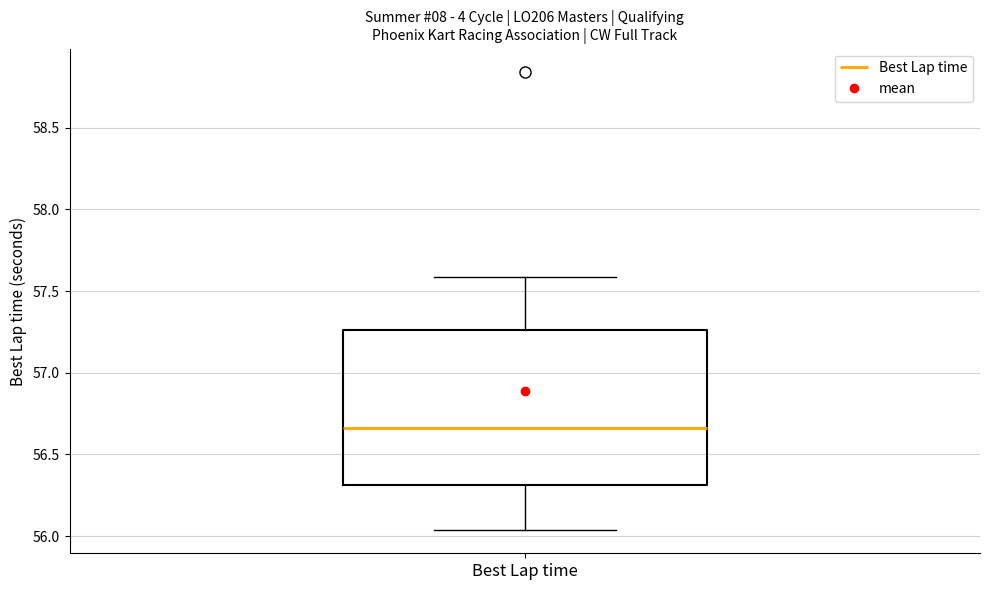

Transcribe this box plot: give where the median line is, the range the box spans, and where the two whiskers end, as read against the y-axis. The values are not printed on the chart, so give them approximately, as read against the axis.

median 56.65, box 56.30 to 57.25, whiskers 56.05 to 57.60